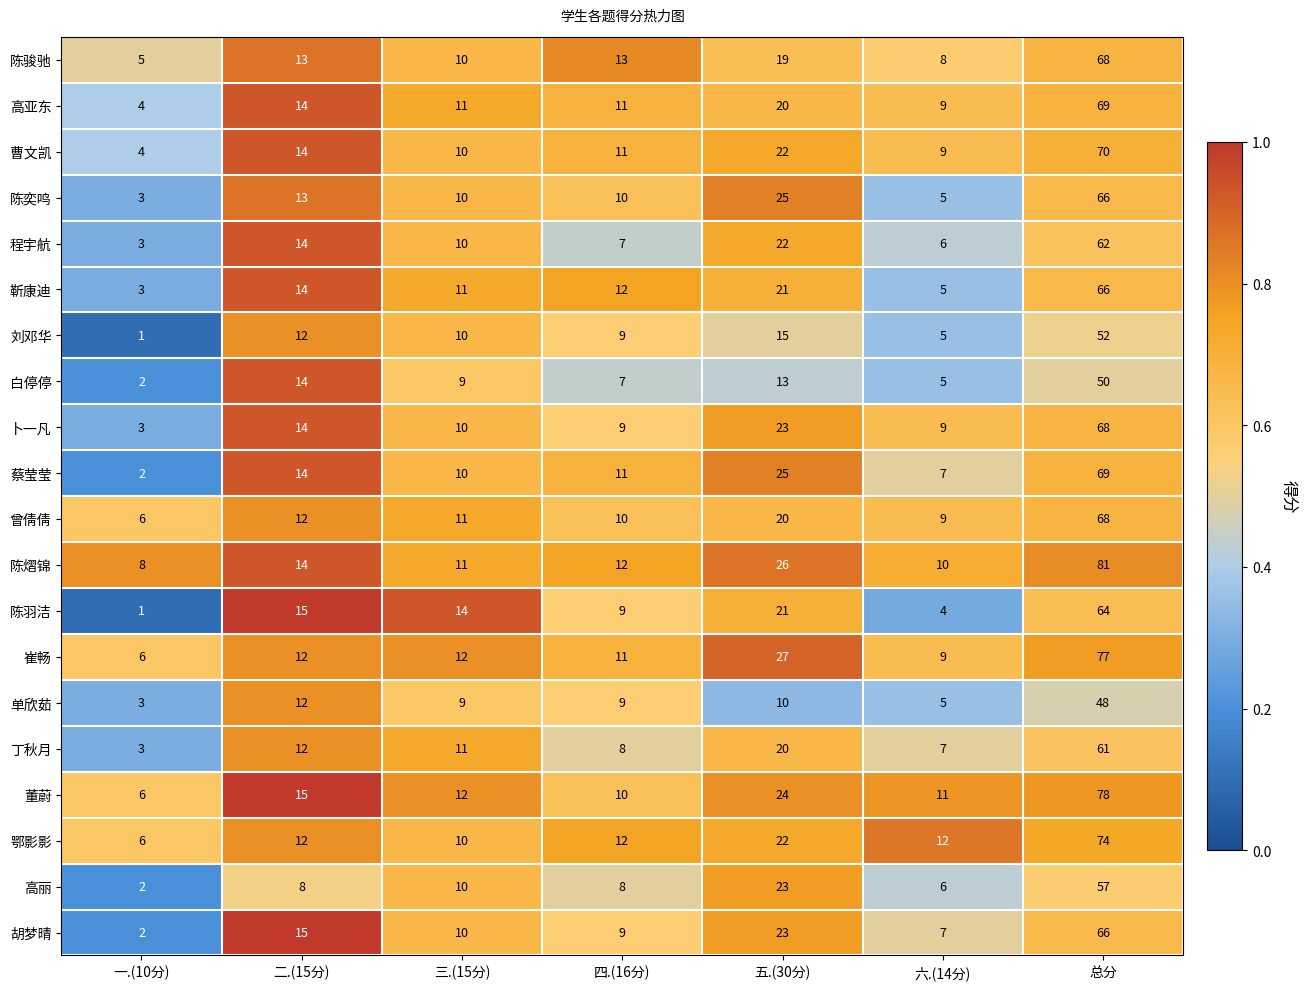

How many data points does each series have?

7